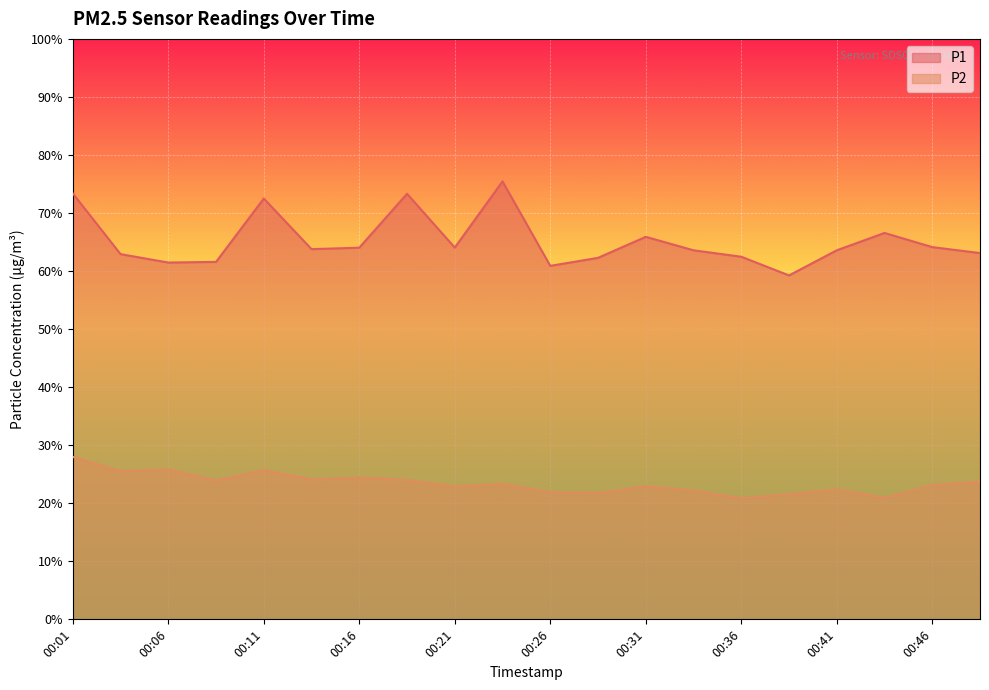

What is the smallest value displayed?

20.9